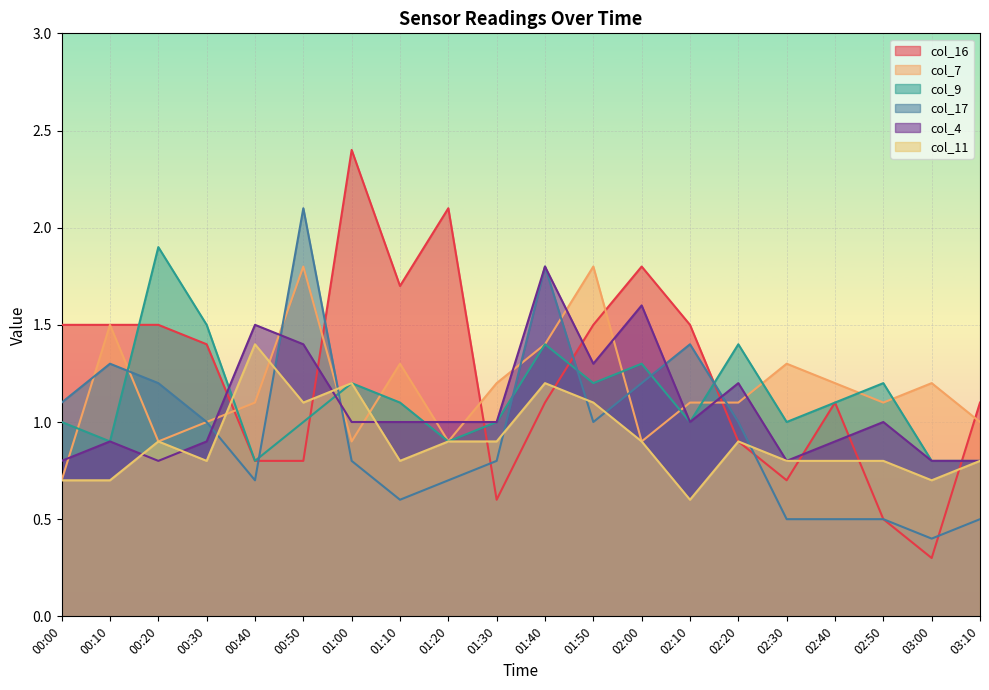

The col_7 series shows 0.5 at 01:40. True or false?

False